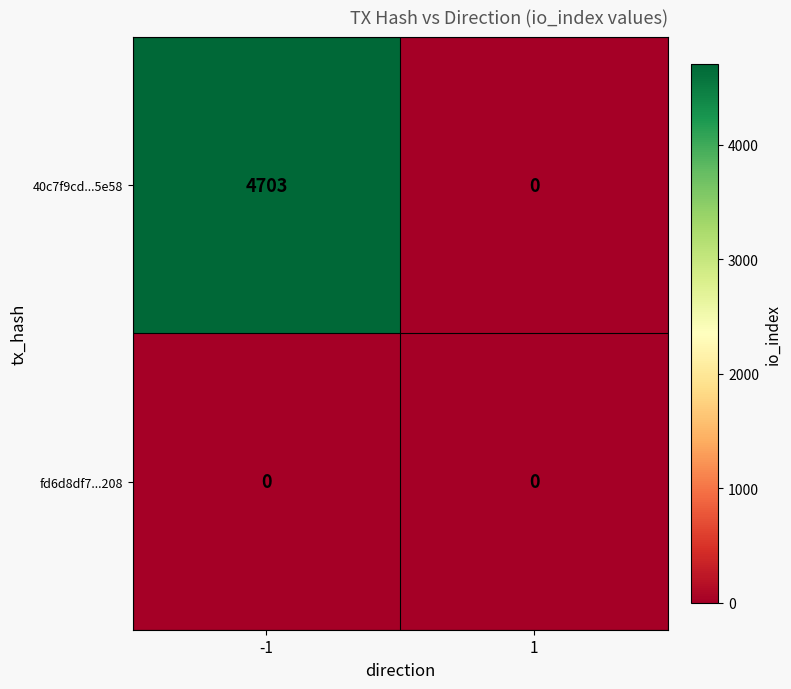

Rank the series by their average value, from highest to lowest.

40c7f9cd...5e58, fd6d8df7...208